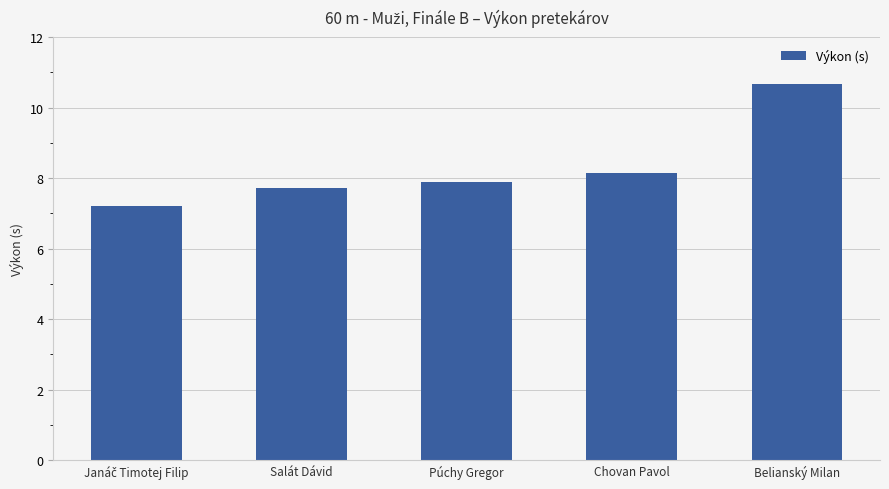

Is it true that the value at Belianský Milan is 10.7?

True